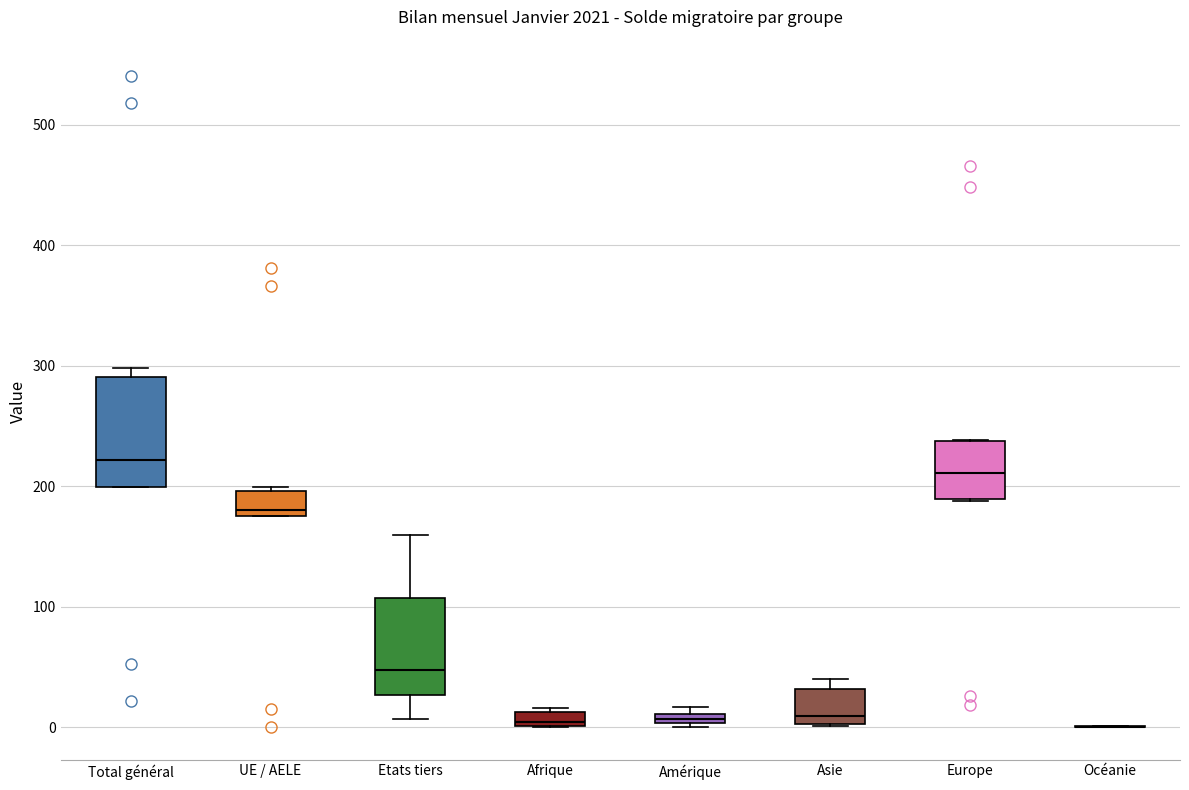

Where is the upper edge of the box for Etats tiers on the y-axis? The values are not printed on the chart, so give them approximately, as read against the axis.

110